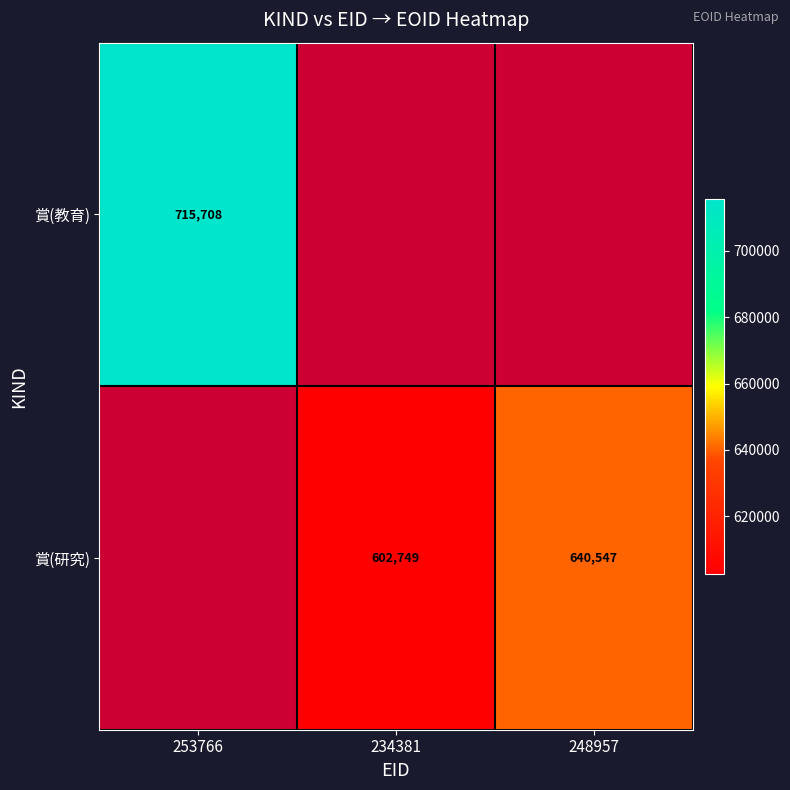

Which category has the lowest value across all series?

234381